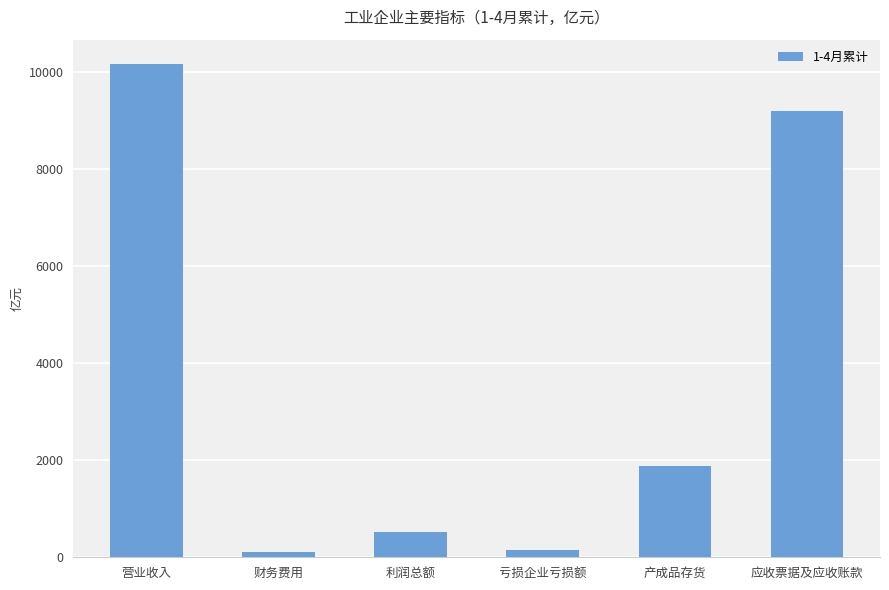

What is the average value?

3663.0